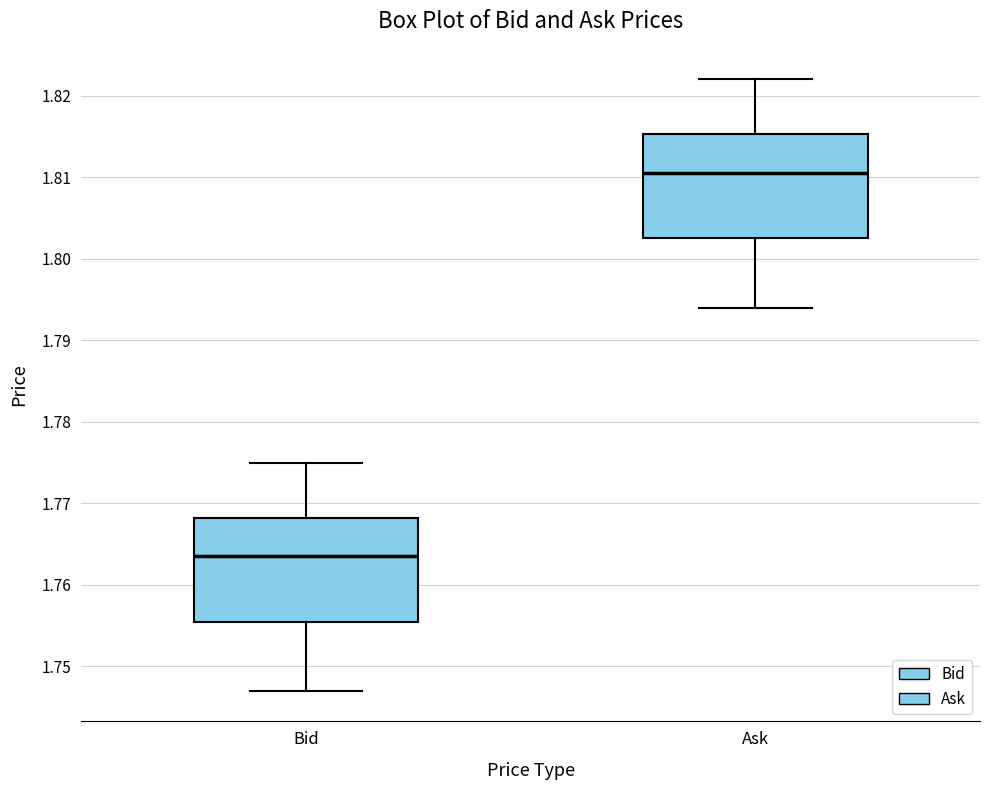

Which box's median line is the highest?

Ask